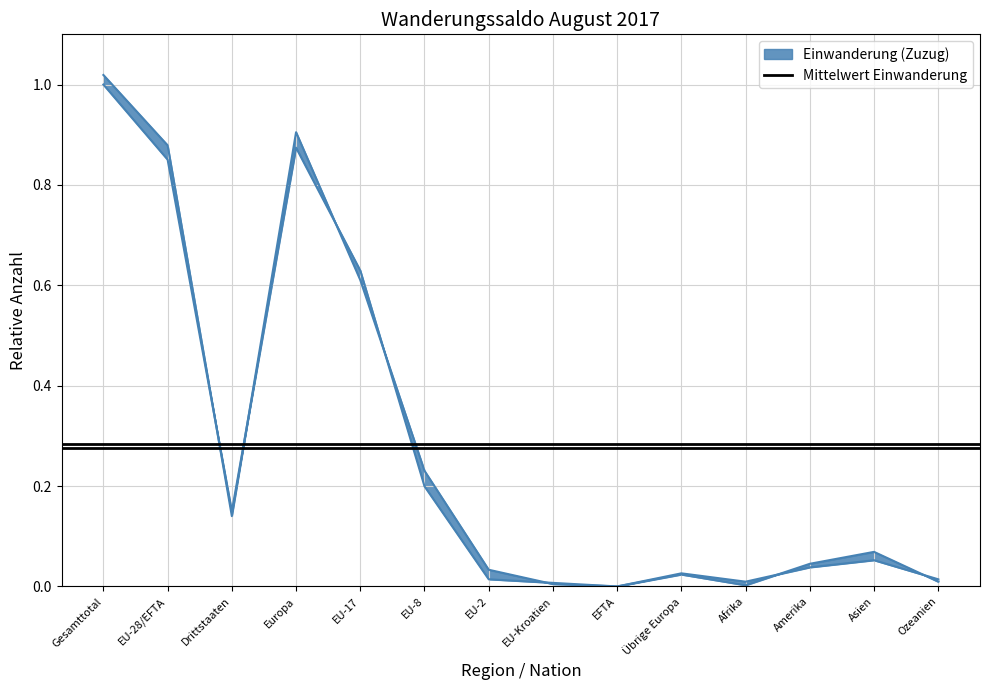

The value of Auswanderung (Wegzug) at EU-17 is 0.1. True or false?

False